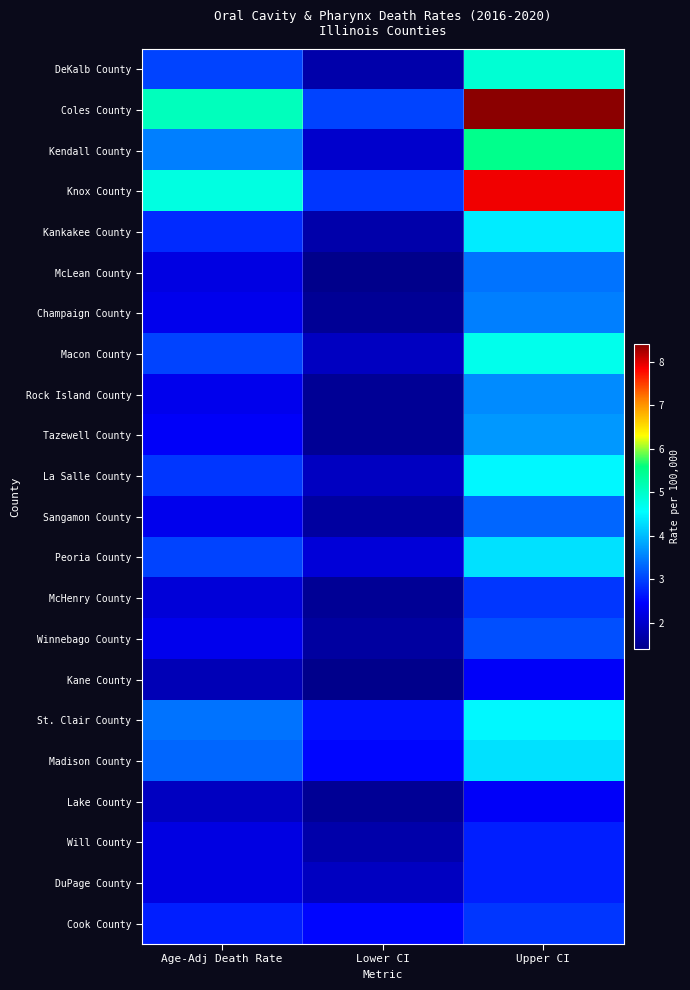

What is the spread (max minus min) of values at Age-Adj Death Rate?

3.3